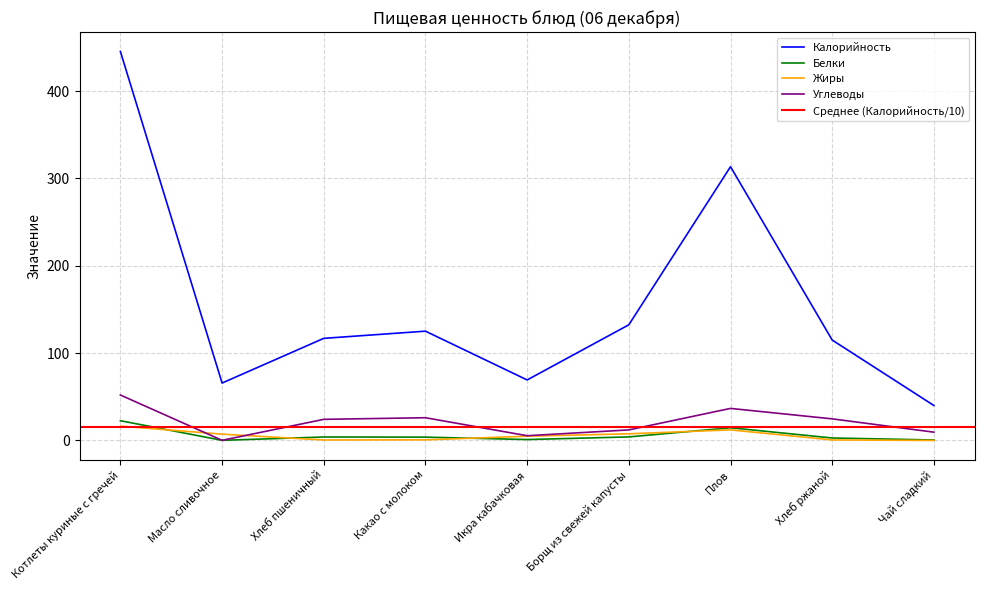

Does the chart have visible grid lines?

Yes